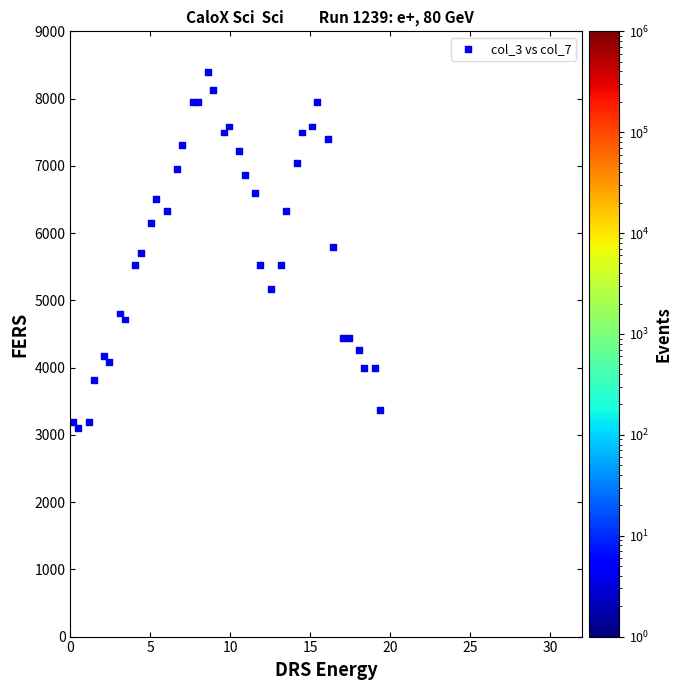

What is the range of X values (max minus min)?

19.2